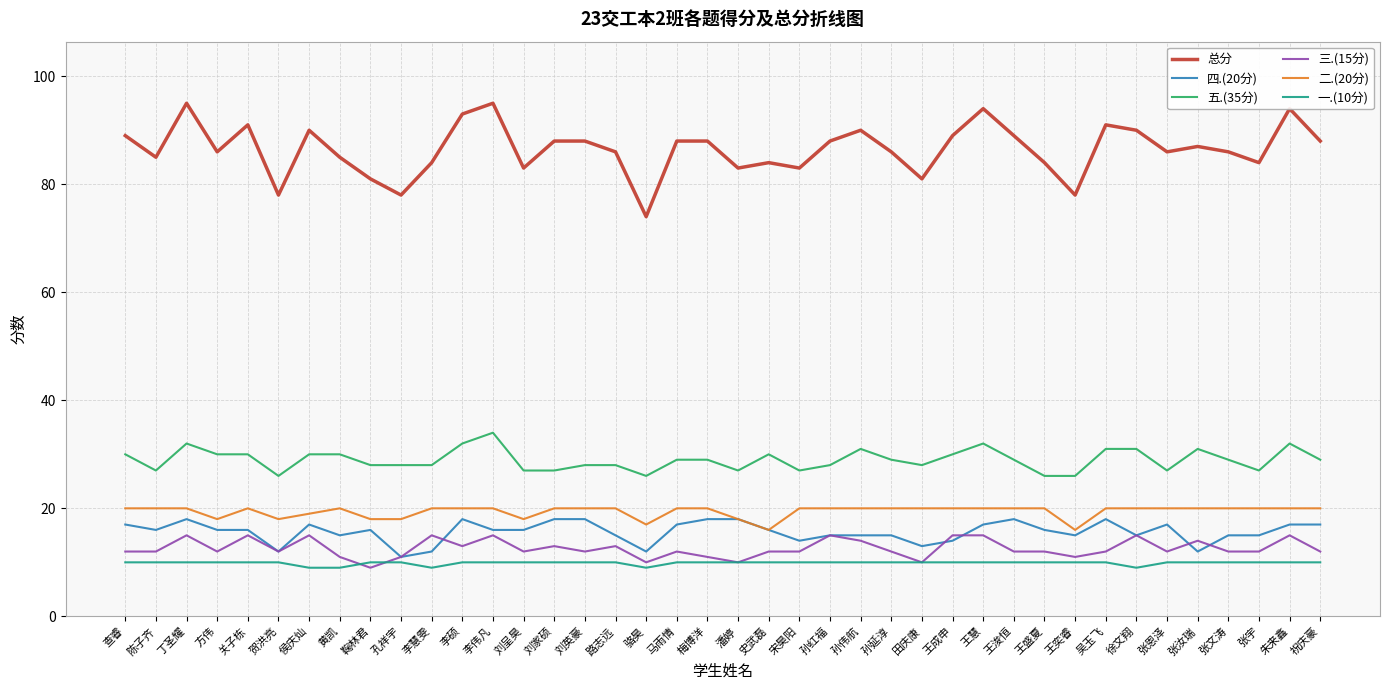

How many categories are shown in the chart?

40